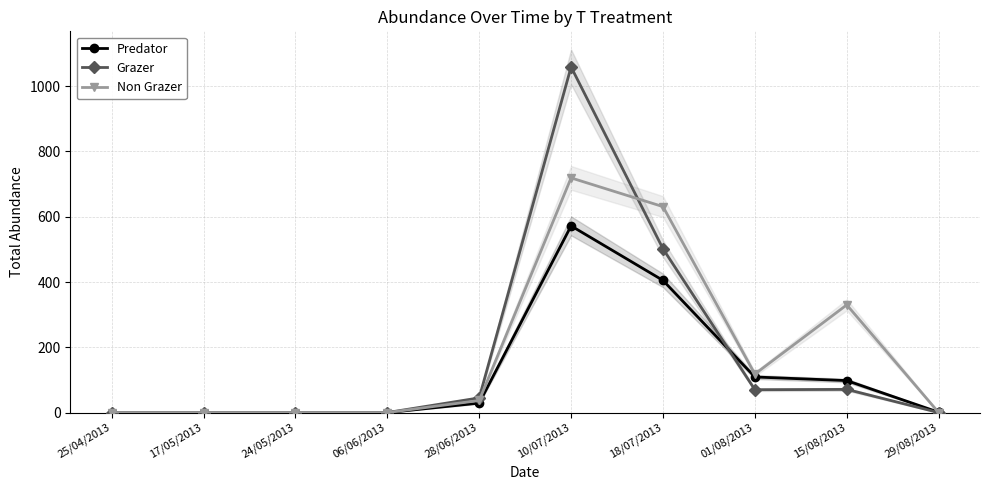

What is the highest value of the Grazer series?

1059